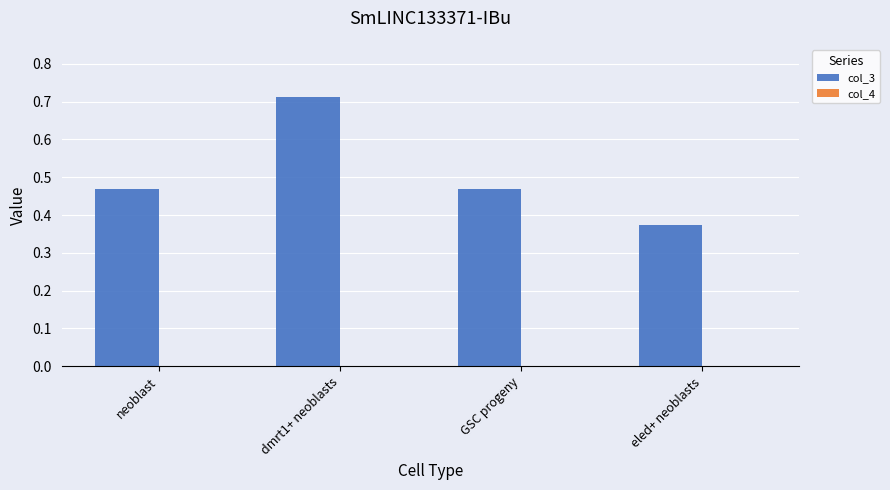

The value of col_3 at neoblast is 0.6. True or false?

False